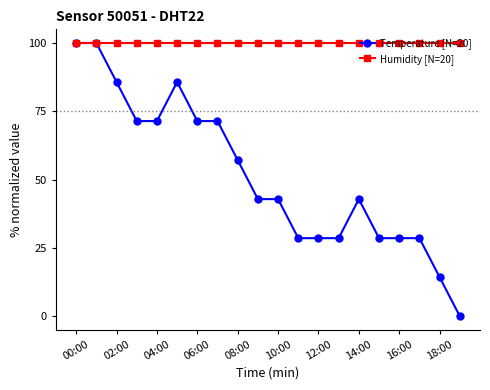

True or false: Temperature [N=20] has more than 1 points higher than both neighbors.

True